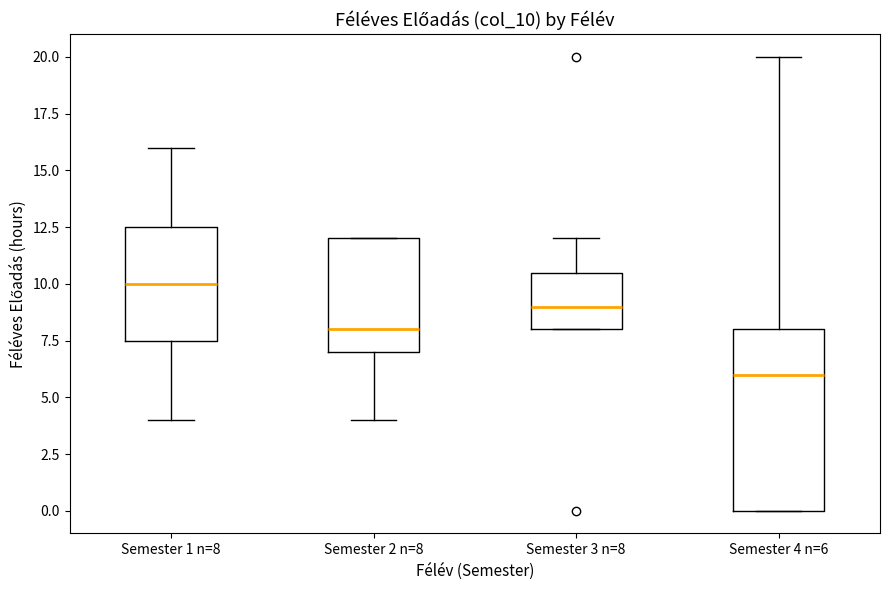

Reading left to right, read every box against the y-axis: the position of its median line, the range the box covers, and the ends of its whiskers. The values are not printed on the chart, so give them approximately, as read against the axis.

Semester 1 n=8: median 10.0, box 7.5 to 12.5, whiskers 4.0 to 16.0
Semester 2 n=8: median 8.0, box 7.0 to 12.0, whiskers 4.0 to 12.0
Semester 3 n=8: median 9.0, box 8.0 to 10.5, whiskers 8.0 to 12.0
Semester 4 n=6: median 6.0, box 0.0 to 8.0, whiskers 0.0 to 20.0